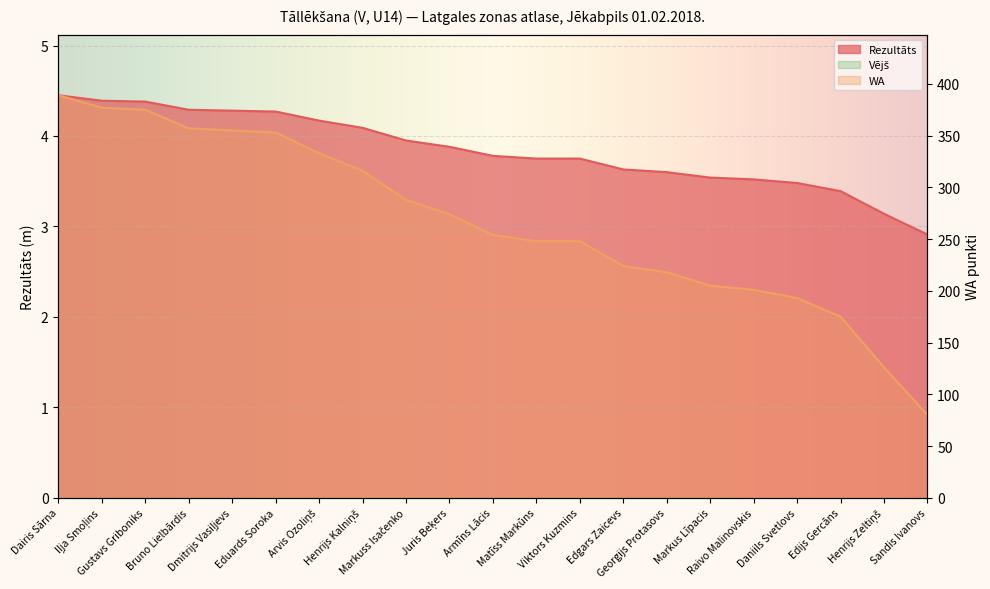

Reading left to right, extract all data points from this chart.

Rezultāts: 4.5	4.4	4.4	4.3	4.3	4.3	4.2	4.1	4.0	3.9	3.8	3.8	3.8	3.6	3.6	3.5	3.5	3.5	3.4	3.1	2.9
WA: 389.0	377.0	375.0	357.0	355.0	353.0	333.0	316.0	288.0	274.0	254.0	248.0	248.0	224.0	218.0	205.0	201.0	193.0	175.0	126.0	80.0